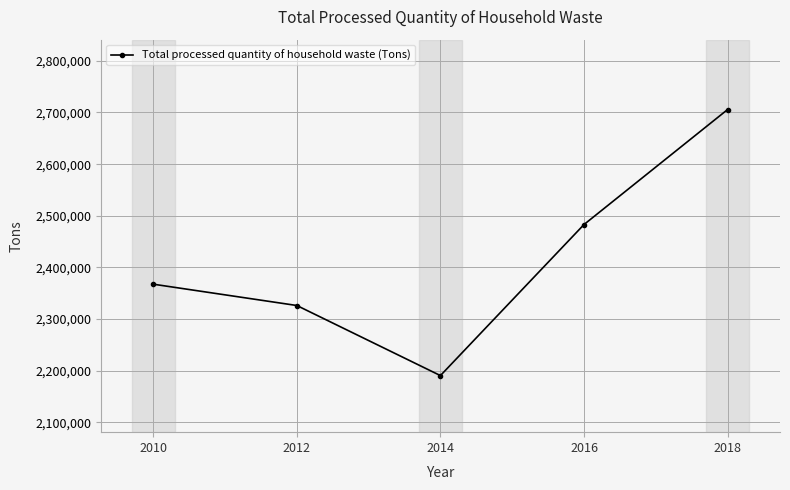

Reading left to right, list all the values displayed in this chart.

2367620	2326350	2190680	2483110	2705700